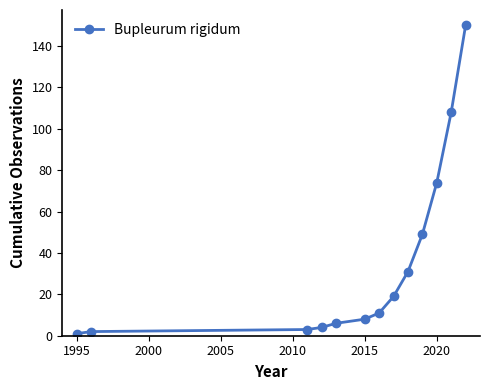

What is the greatest value displayed?

150